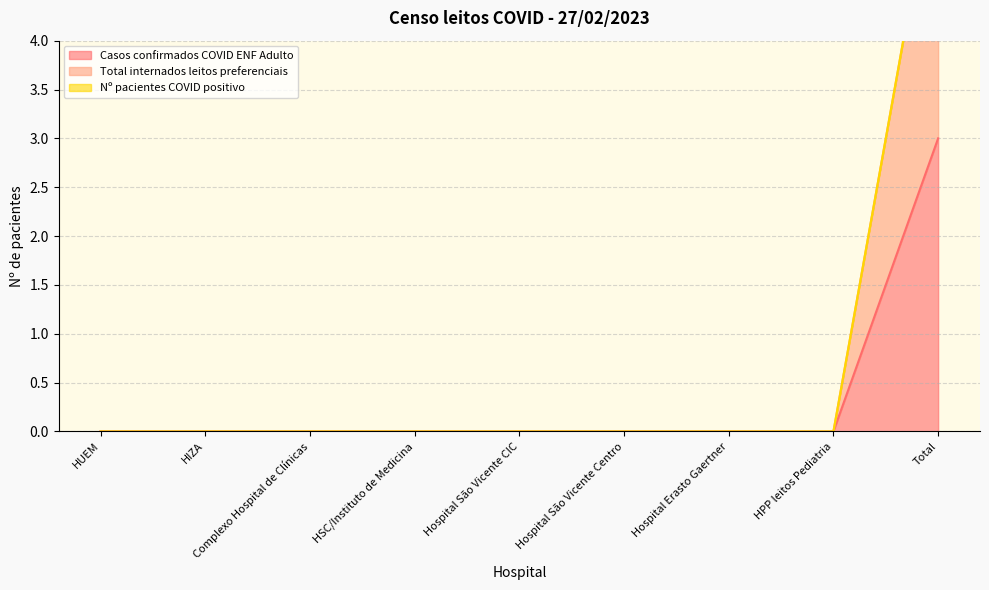

True or false: Casos confirmados COVID ENF Adulto and Total internados leitos preferenciais intersect in this chart.

False